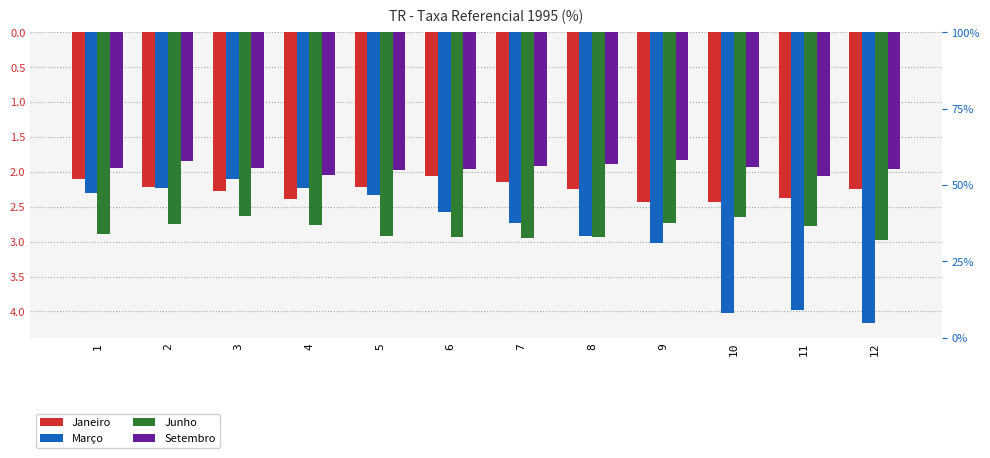

What is the value of the Junho bar at the 5th from the left?

-2.9